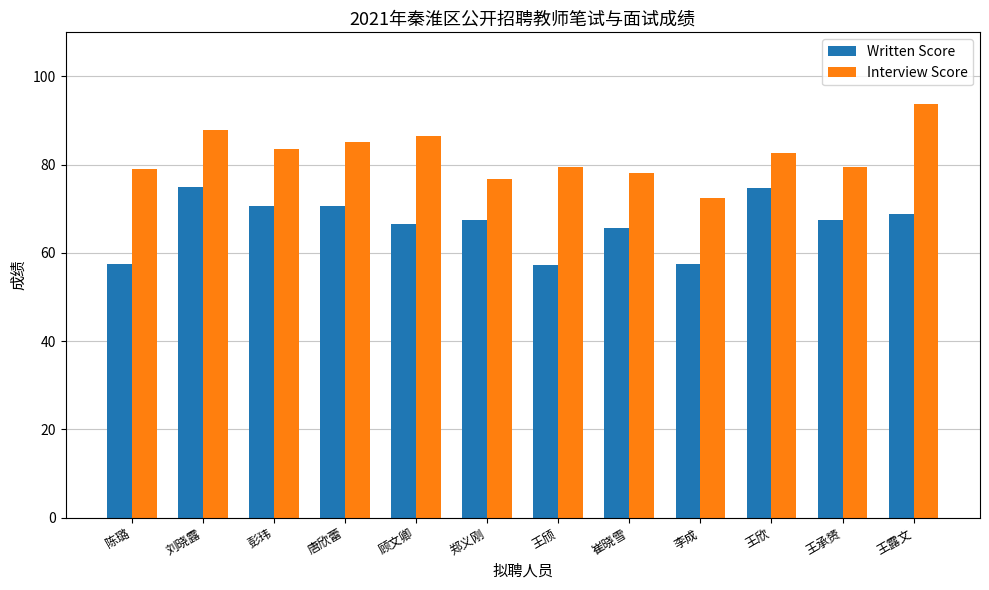

Is the value of Written Score at 郑义刚 greater than the value of Interview Score at 崔晓雪?

No